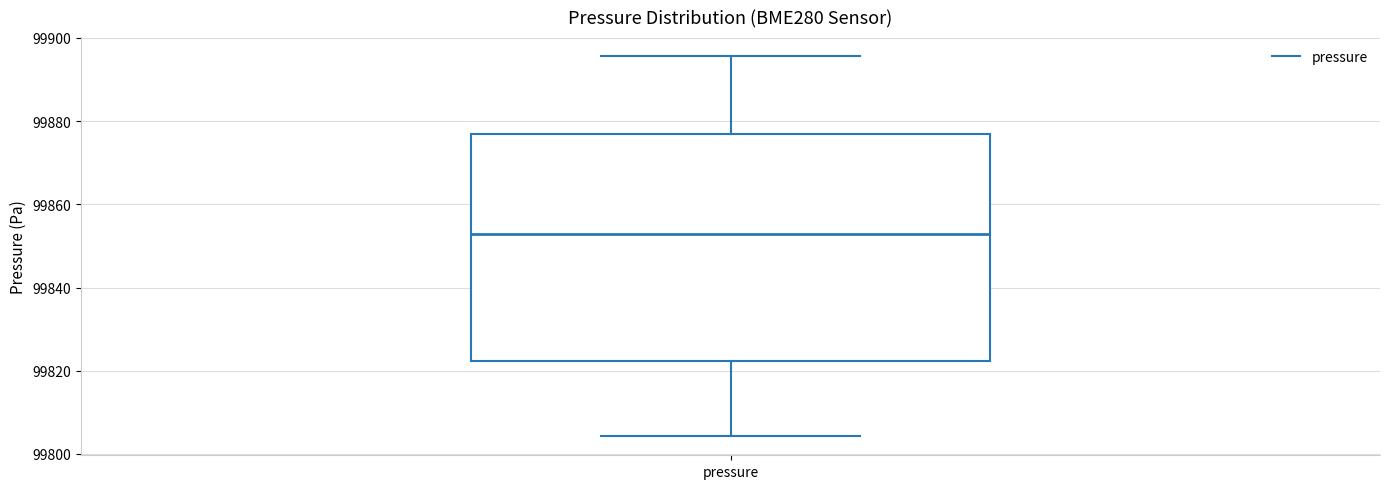

Read this box plot against the y-axis: the position of the median line, the range covered by the box, and the ends of both whiskers. The values are not printed on the chart, so give them approximately, as read against the axis.

median 99852, box 99822 to 99876, whiskers 99804 to 99896